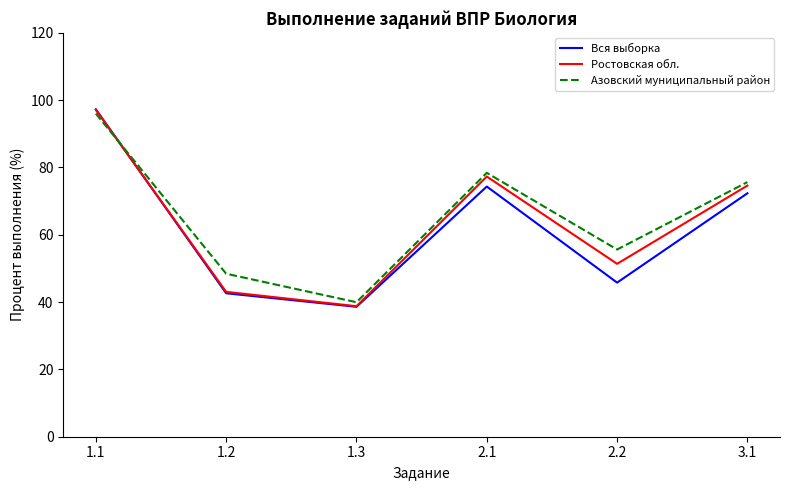

How many interior local valleys does the Азовский муниципальный район series have?

2